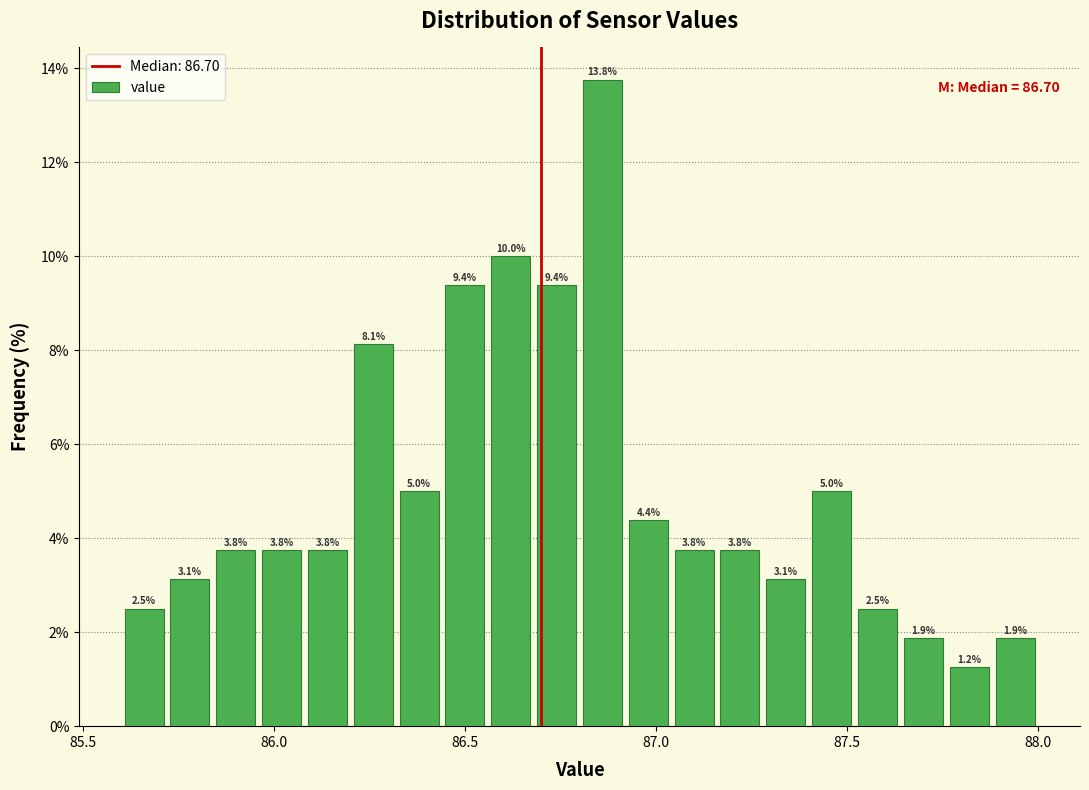

Around what value on the x-axis is the tallest bar? Give the approximate position of its centre, as read against the axis.

86.85